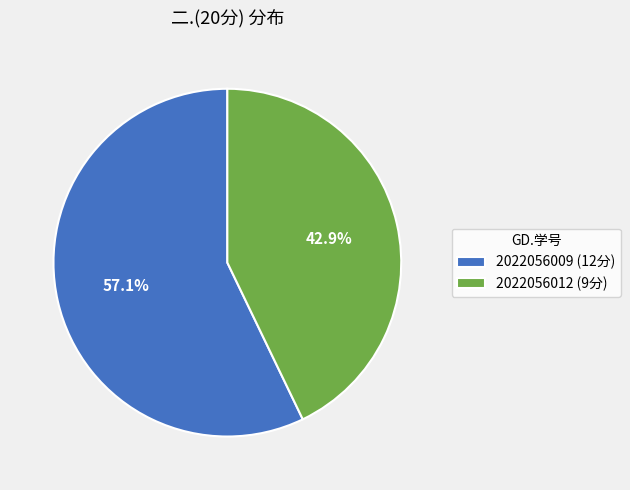

Approximately how many times larger is the value at 2022056009 (12分) compared to 2022056012 (9分)?

1.3